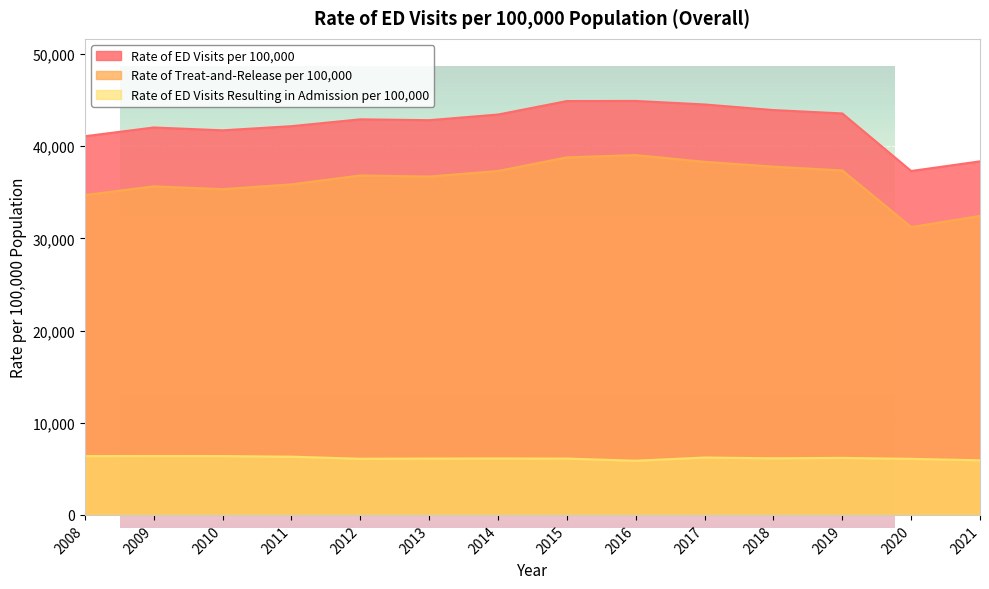

What is the maximum value for Rate of Treat-and-Release per 100,000?

39043.0